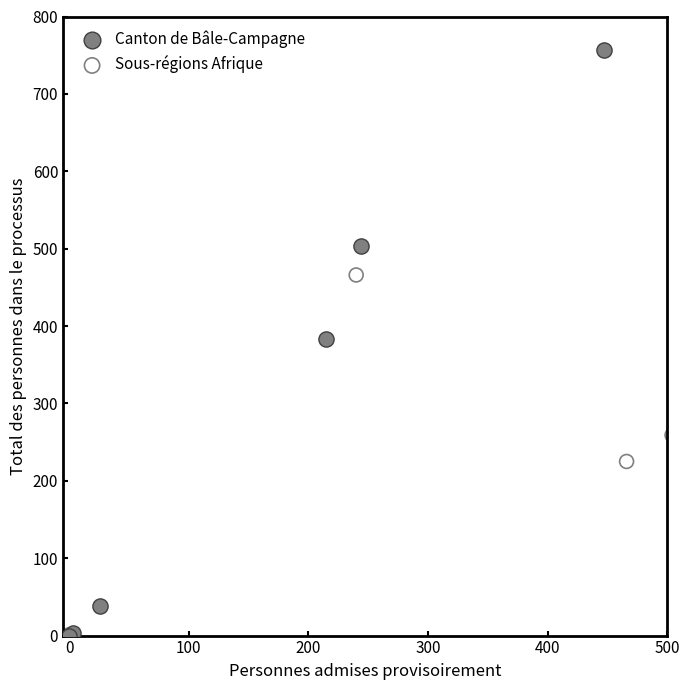

Which series contains the highest Y value?

Canton de Bâle-Campagne